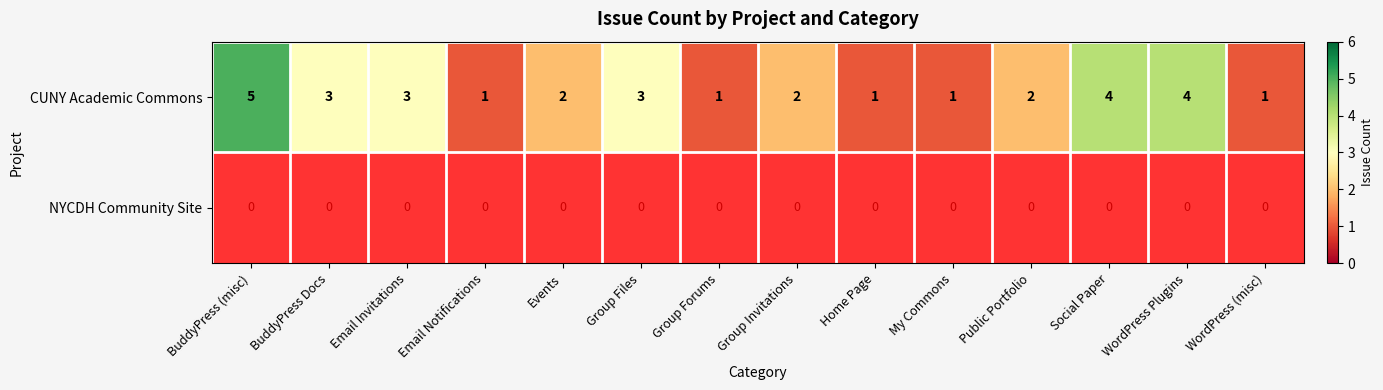

The CUNY Academic Commons series shows 1 at Email Notifications. True or false?

True